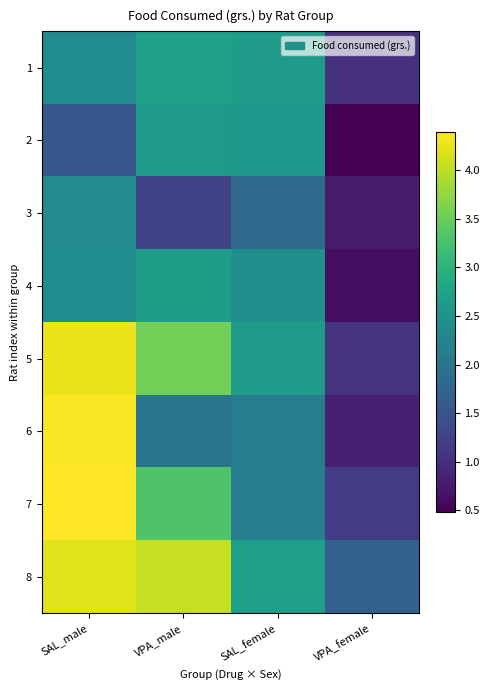

Rank the series by their maximum value, from highest to lowest.

7, 6, 5, 8, 1, 4, 2, 3